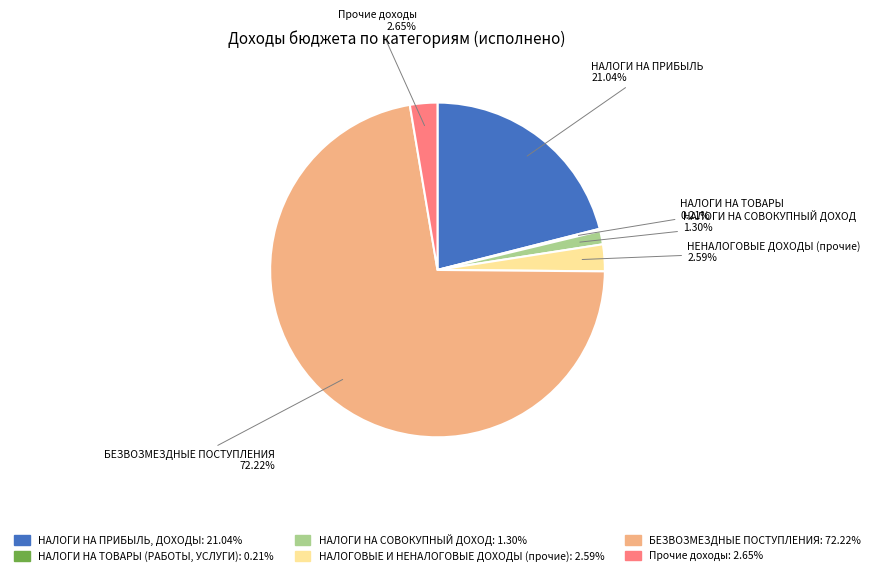

Which category has the biggest portion of the pie?

БЕЗВОЗМЕЗДНЫЕ ПОСТУПЛЕНИЯ